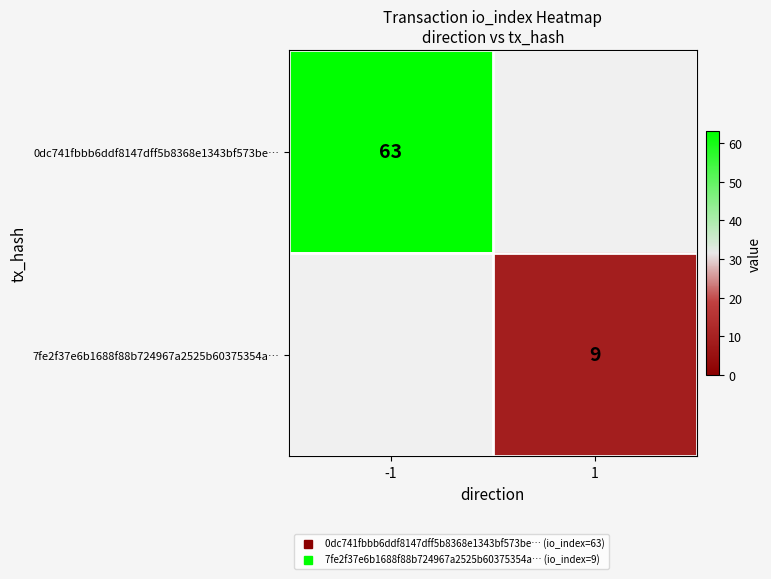

Which series has the largest range (max minus min)?

0dc741fbbb6ddf8147dff5b8368e1343bf573be…